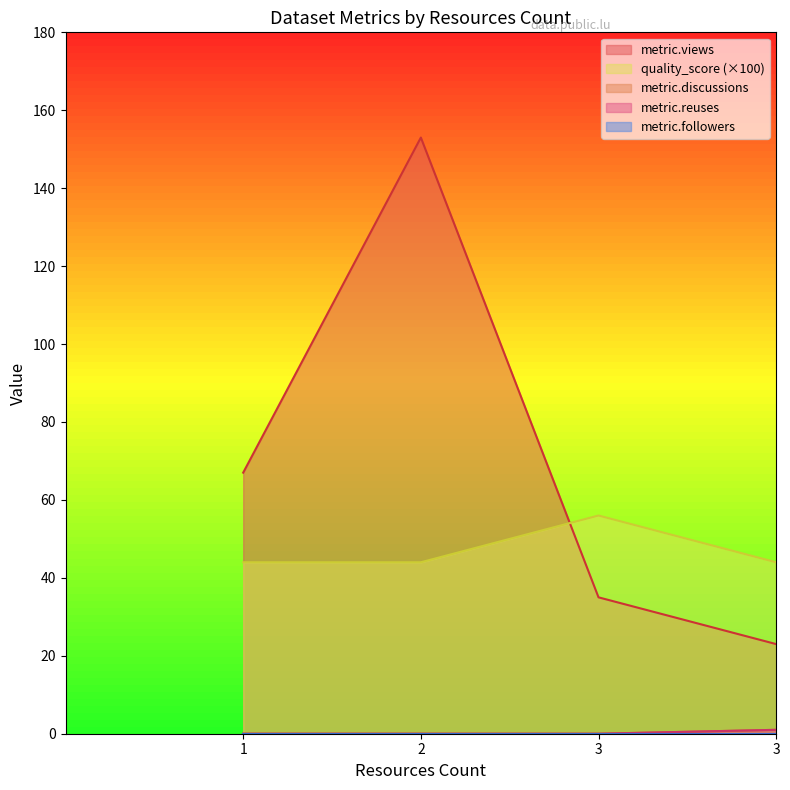

At 3, list the series in order from largest to smallest.

quality_score, metric.views, metric.discussions, metric.reuses